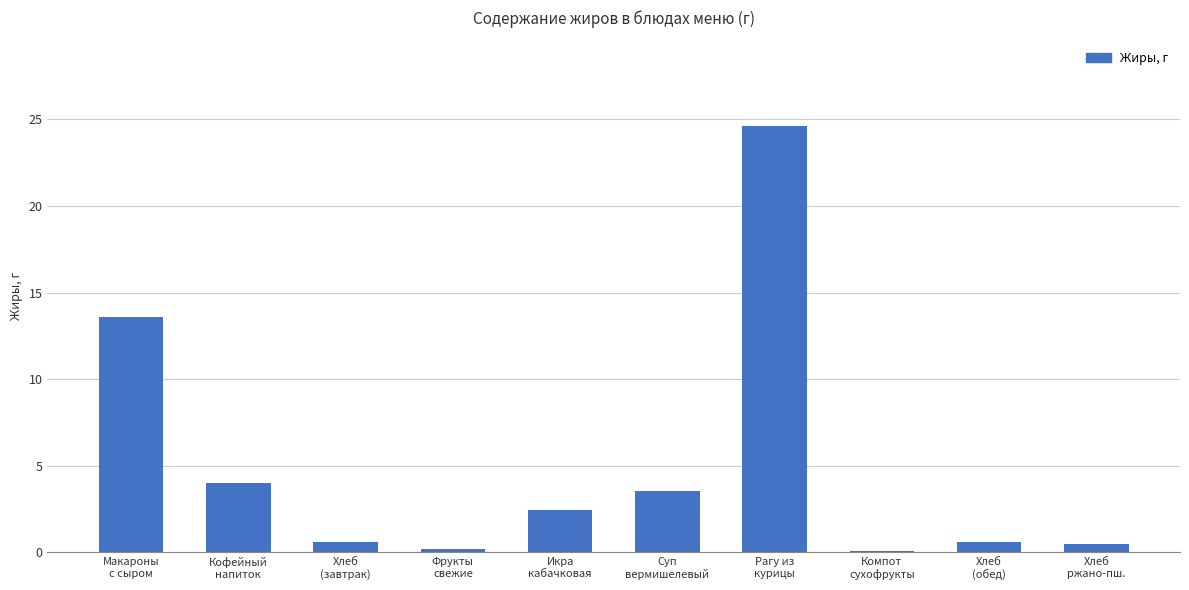

What is the difference between the values at Рагу из
курицы and Фрукты
свежие?

24.4